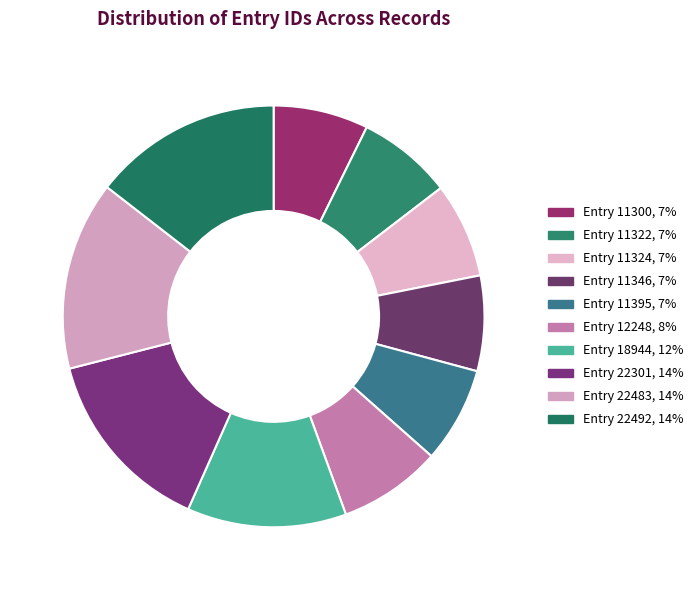

Combined, what portion of the pie is Entry 18944 and Entry 22492?

26.7%